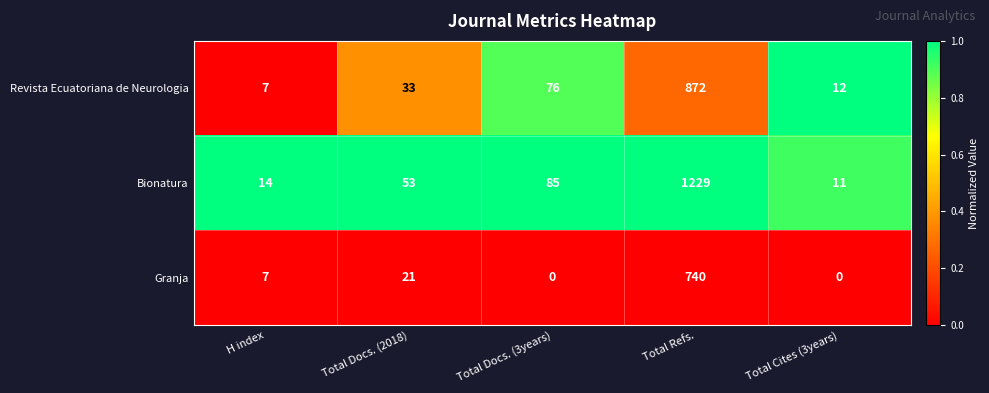

How many data points does each series have?

5